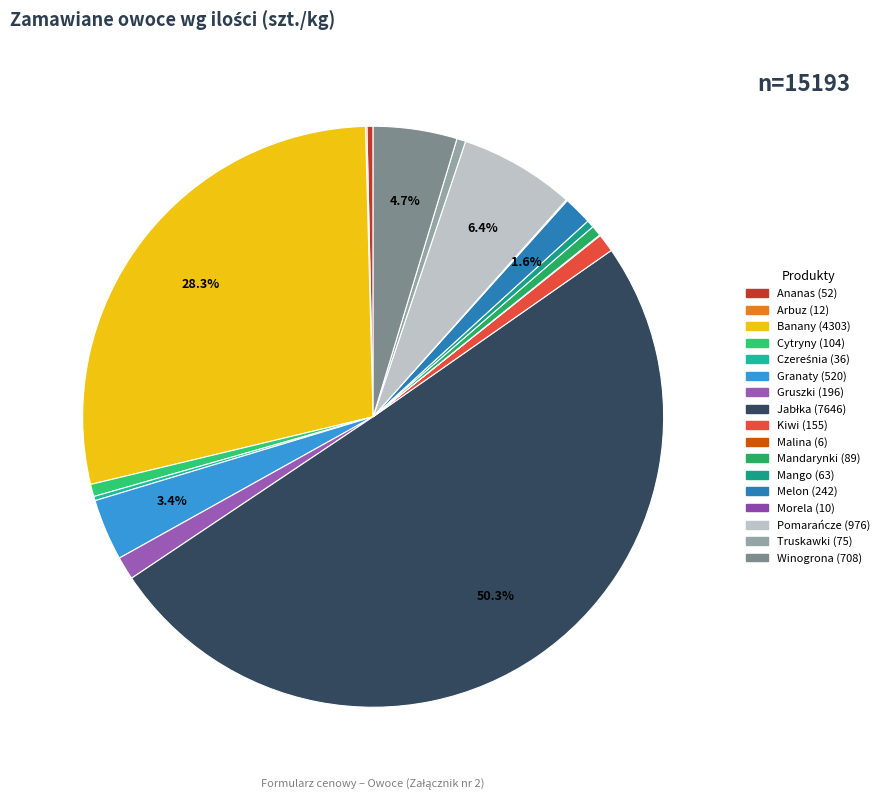

What is the change in value from Gruszki to Mandarynki?

-107